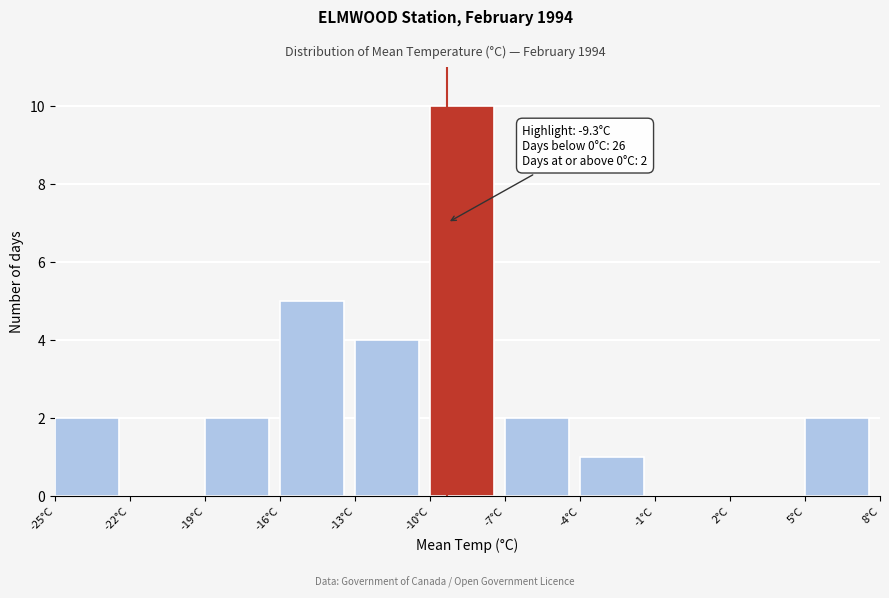

Over which range of the x-axis is the bar tallest?

-10 to -7